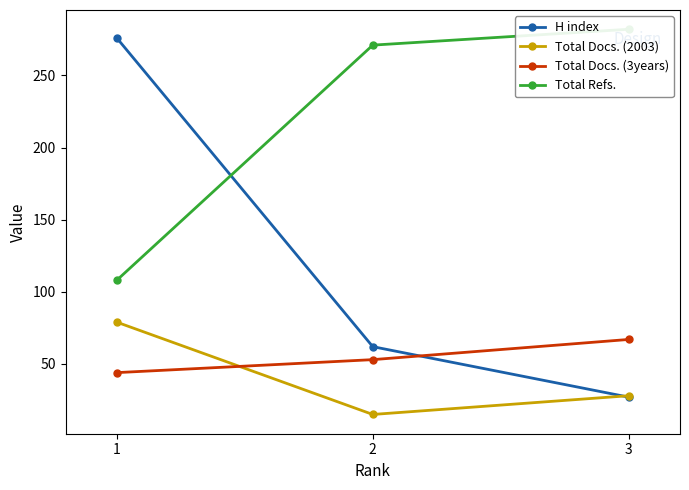

What is the total value across all series at 1?

507